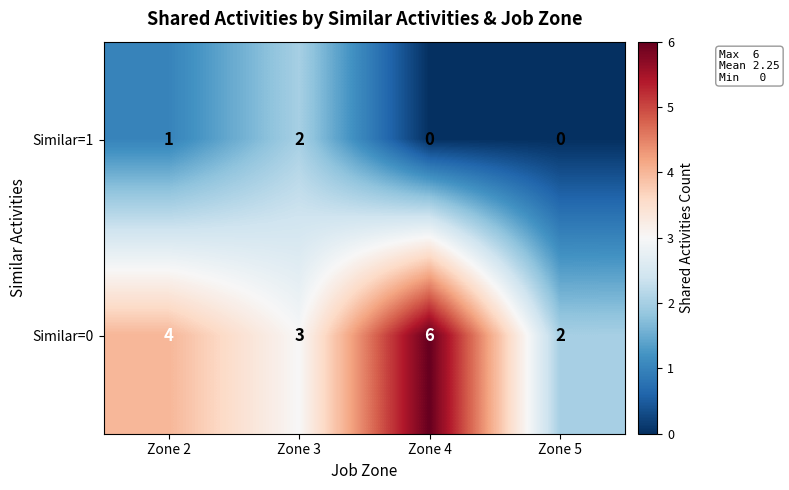

The Similar=1 series shows 3 at Zone 3. True or false?

False